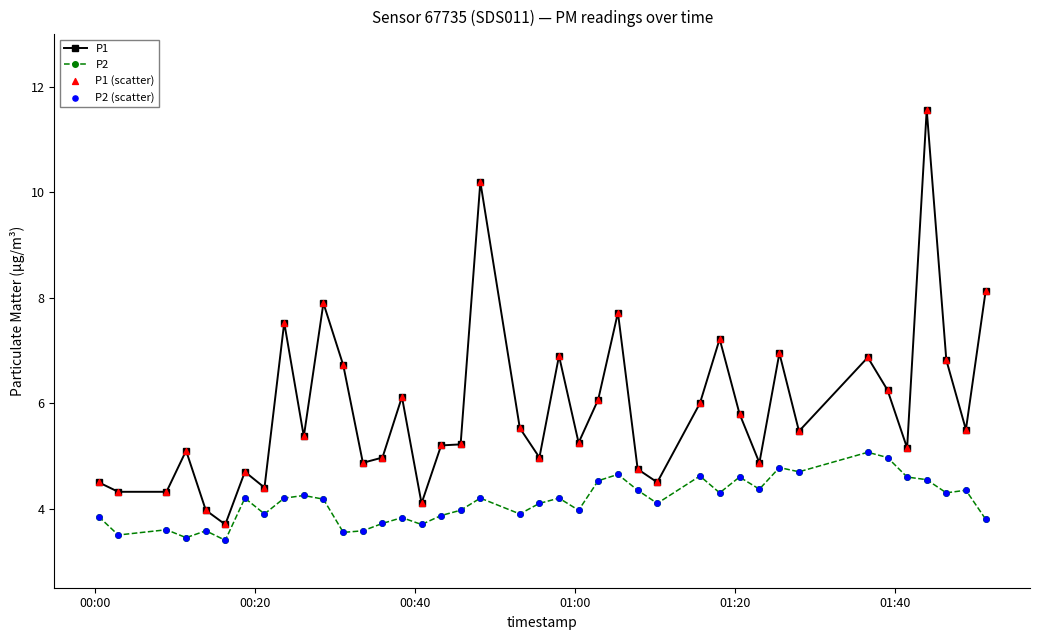

Which series has the largest total across all categories?

P1